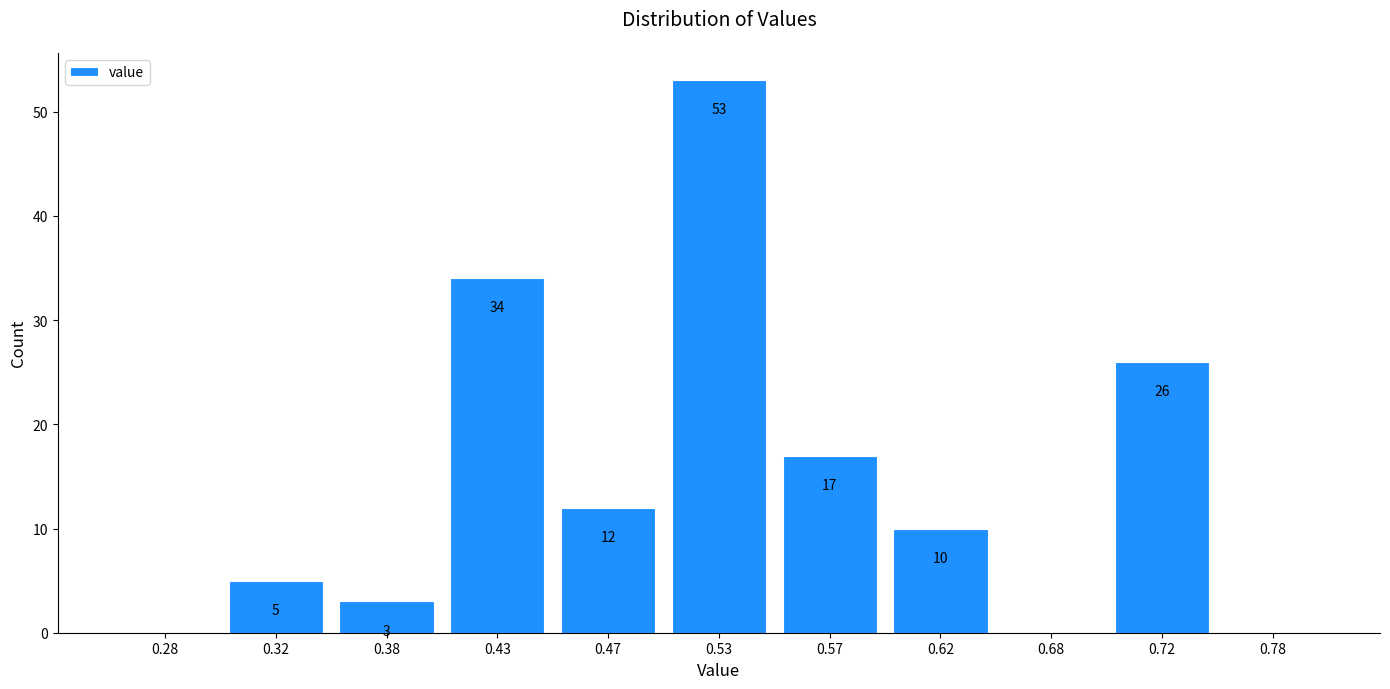

Which range on the x-axis has the tallest bar?

0.50 to 0.55